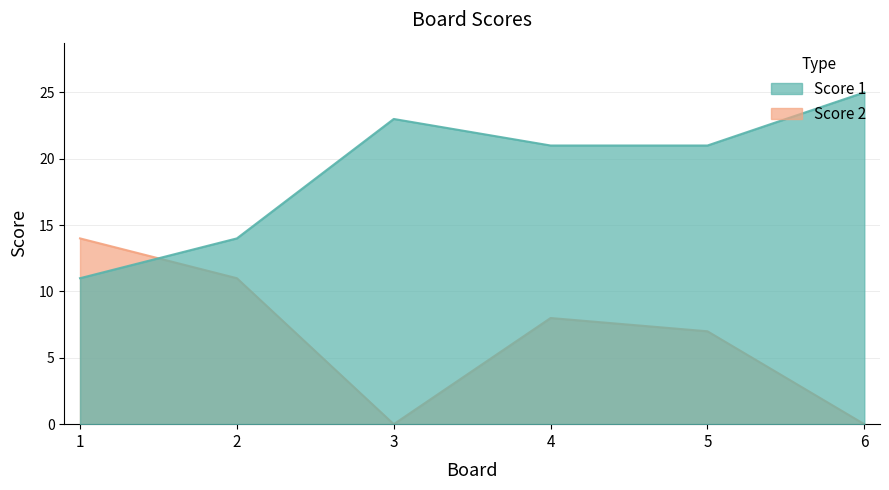

Which series has the widest spread of values?

Score 1